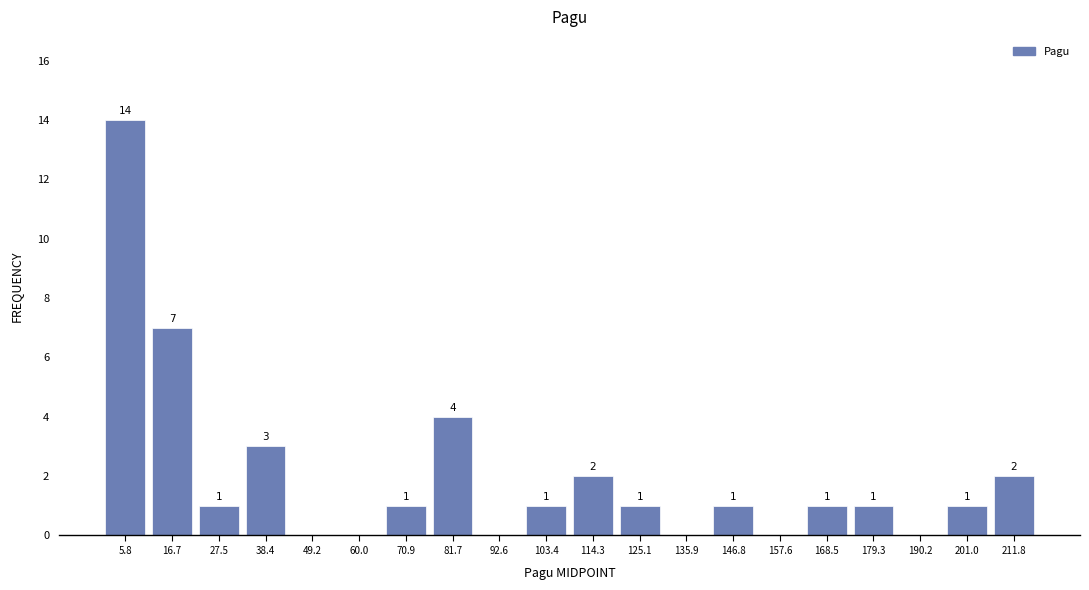

Reading left to right, transcribe all the data shown in this chart.

5.8=14	16.7=7	27.5=1	38.4=3	49.2=0	60.0=0	70.9=1	81.7=4	92.6=0	103.4=1	114.3=2	125.1=1	135.9=0	146.8=1	157.6=0	168.5=1	179.3=1	190.2=0	201.0=1	211.8=2